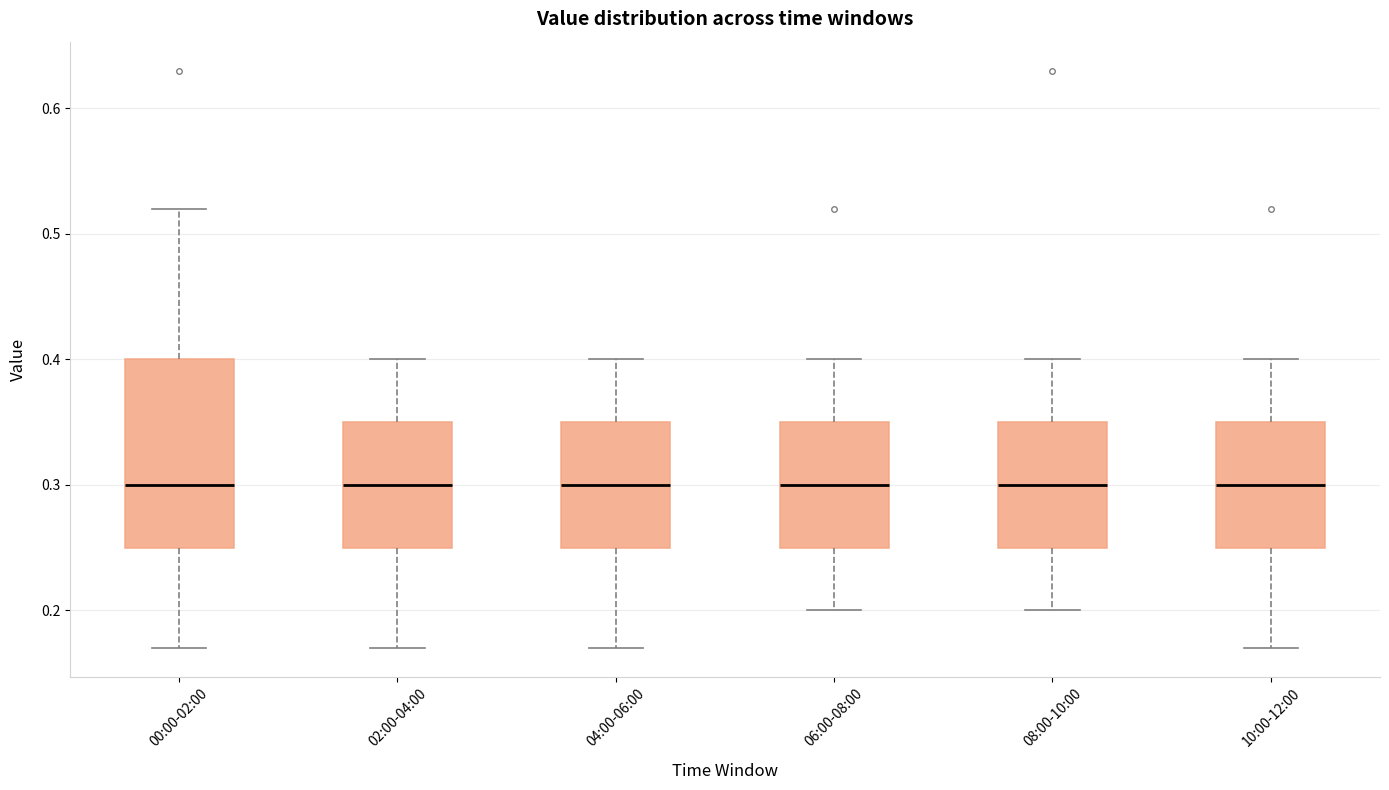

Reading left to right, transcribe this box plot: for each box, give where its median line is, the range the box spans, and where its two whiskers end, as read against the y-axis. The values are not printed on the chart, so give them approximately, as read against the axis.

00:00-02:00: median 0.30, box 0.25 to 0.40, whiskers 0.17 to 0.52
02:00-04:00: median 0.30, box 0.25 to 0.35, whiskers 0.17 to 0.40
04:00-06:00: median 0.30, box 0.25 to 0.35, whiskers 0.17 to 0.40
06:00-08:00: median 0.30, box 0.25 to 0.35, whiskers 0.20 to 0.40
08:00-10:00: median 0.30, box 0.25 to 0.35, whiskers 0.20 to 0.40
10:00-12:00: median 0.30, box 0.25 to 0.35, whiskers 0.17 to 0.40